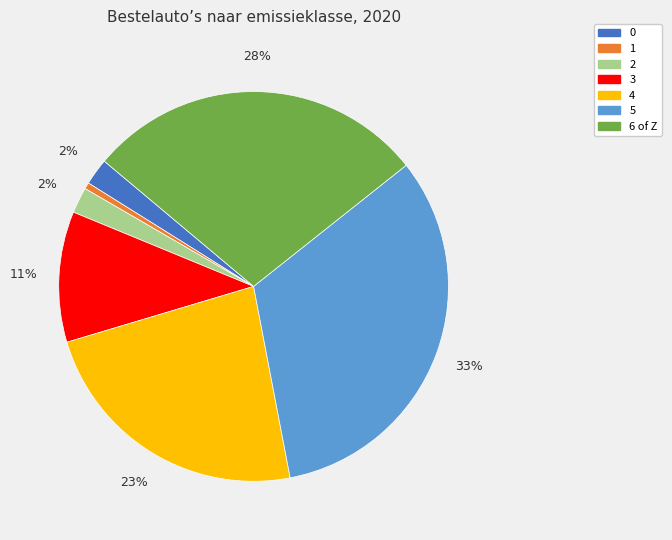

What is the smallest slice in the pie chart?

1